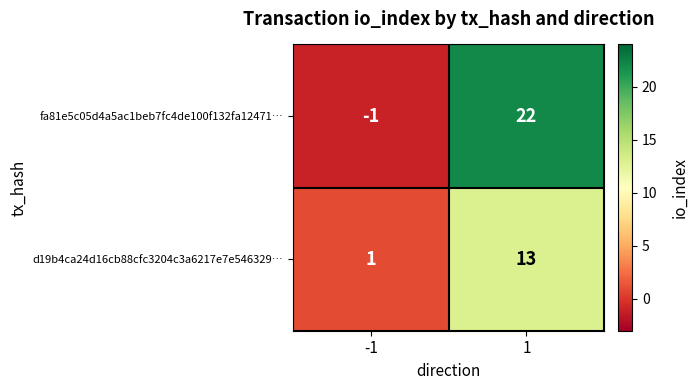

Rank the series by their maximum value, from lowest to highest.

d19b4ca24d16cb88cfc3204c3a6217e7e546329…, fa81e5c05d4a5ac1beb7fc4de100f132fa12471…